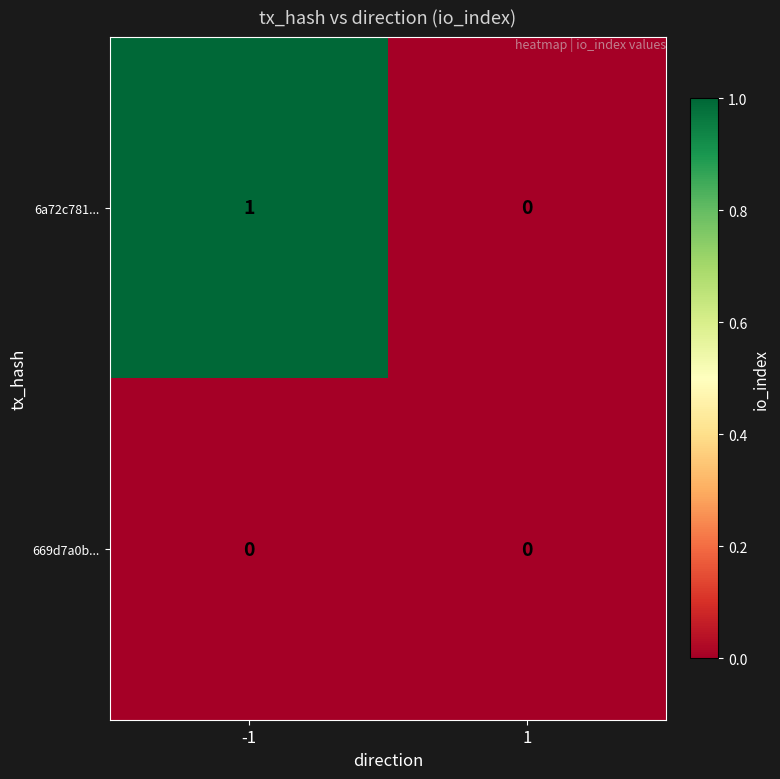

Which series changed the most between -1 and 1?

6a72c781...